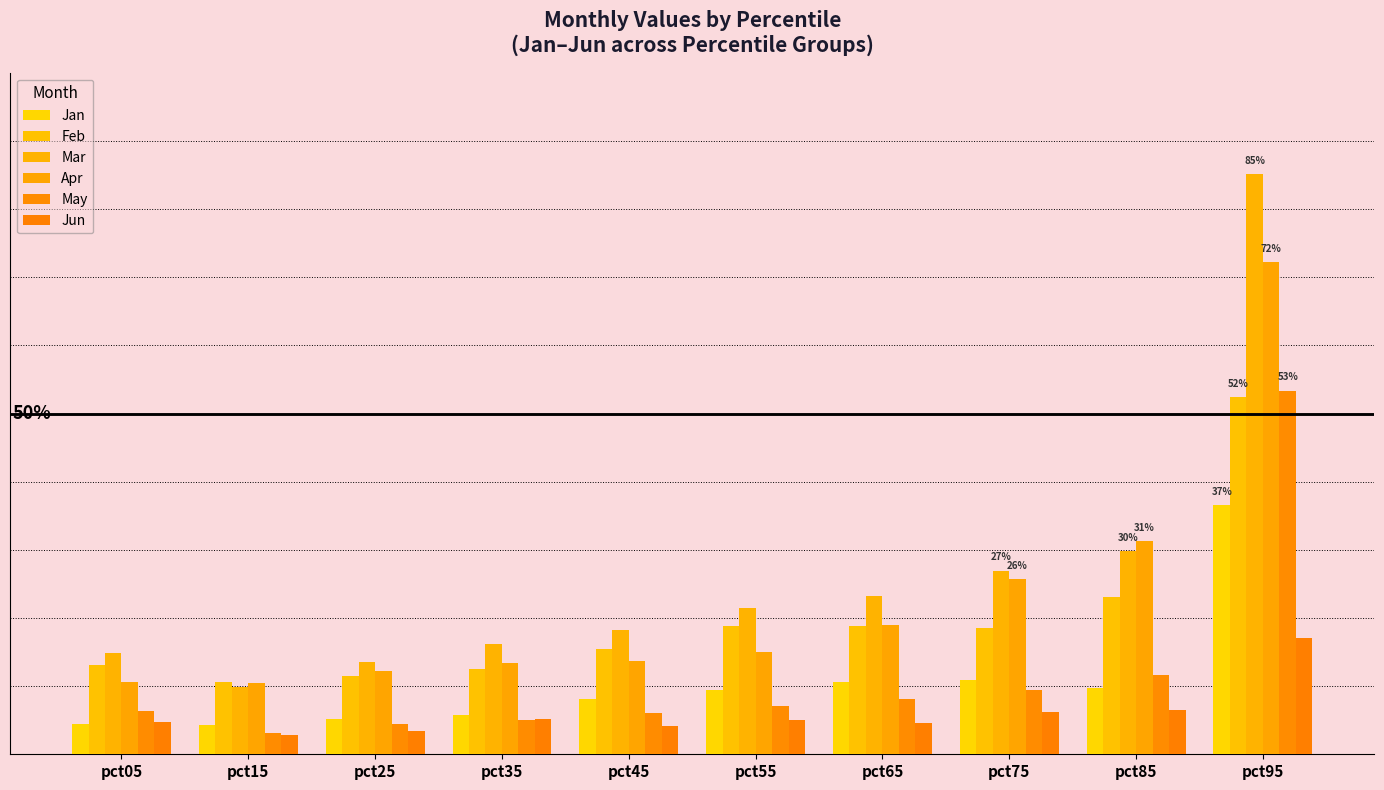

Between pct25 and pct95, which series saw the biggest shift?

Mar